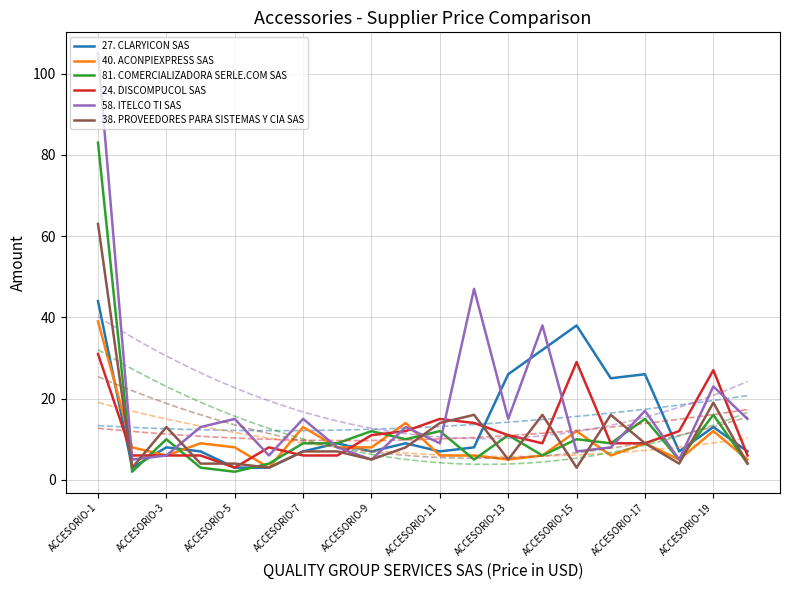

Is it true that 27. CLARYICON SAS equals 11 at ACCESORIO-9?

False